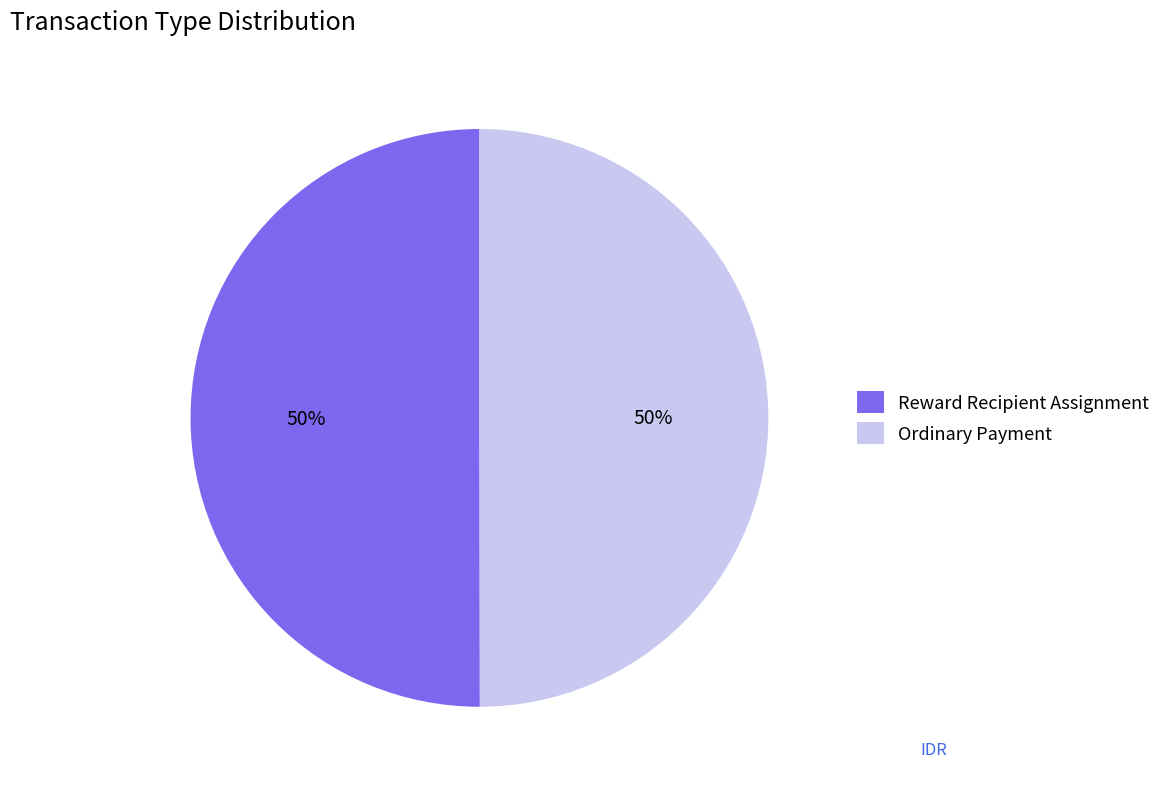

How many segments does this pie chart have?

2